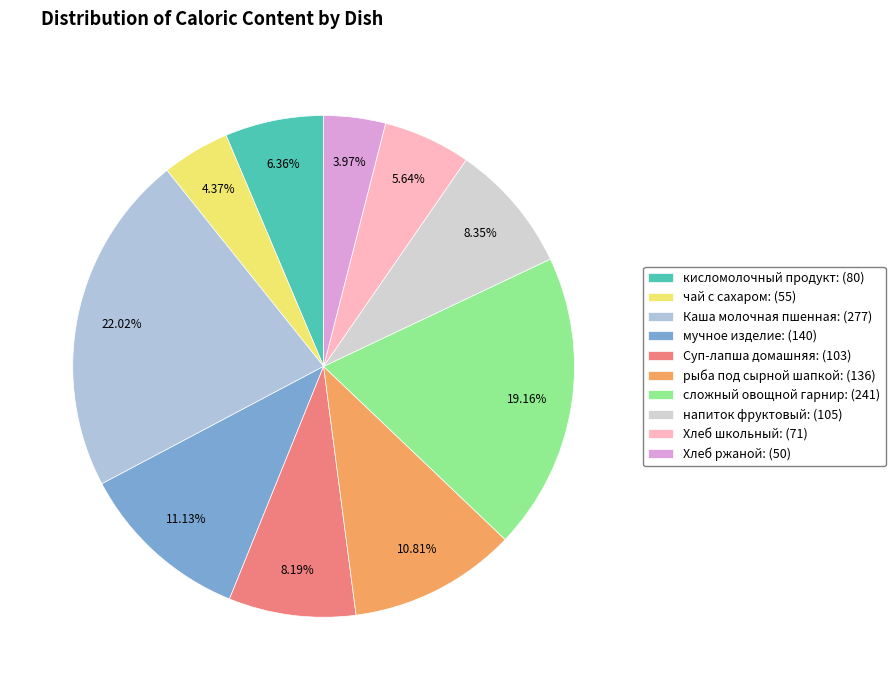

To the nearest percent, what is the average slice percentage?

10%